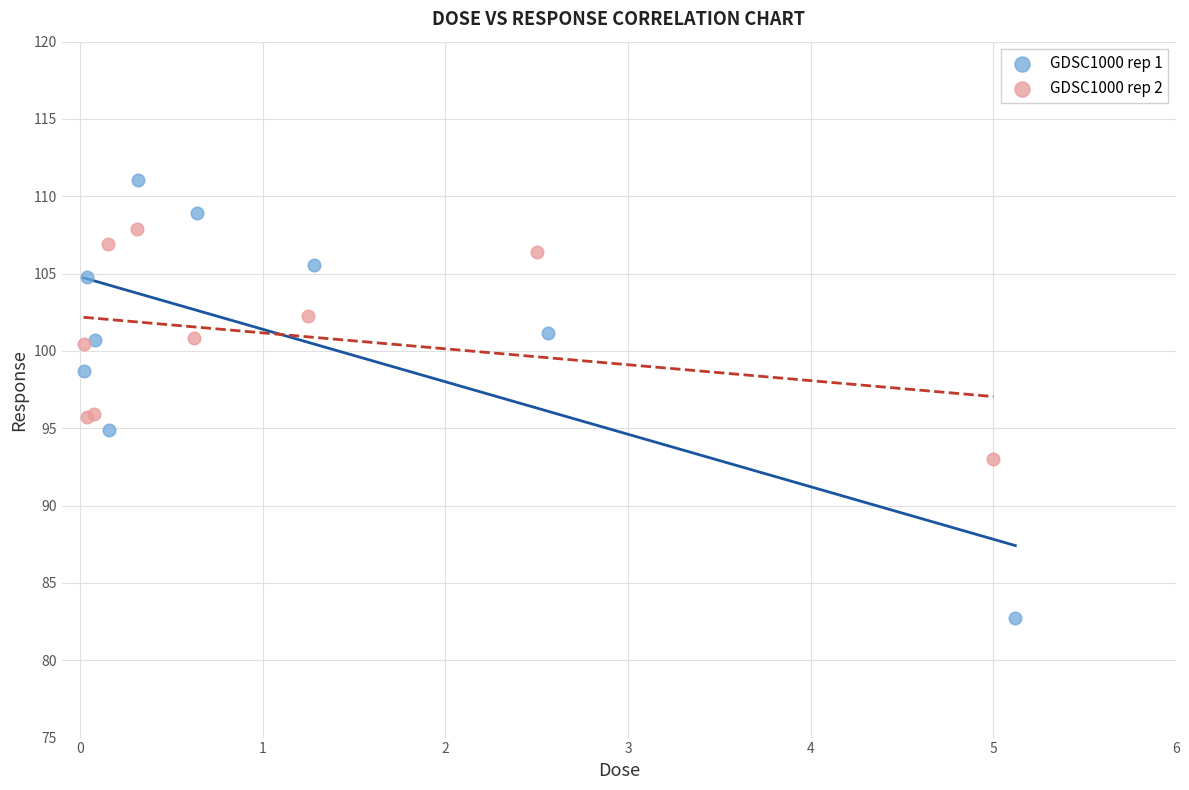

Which series contains the lowest Y value?

GDSC1000 rep 1